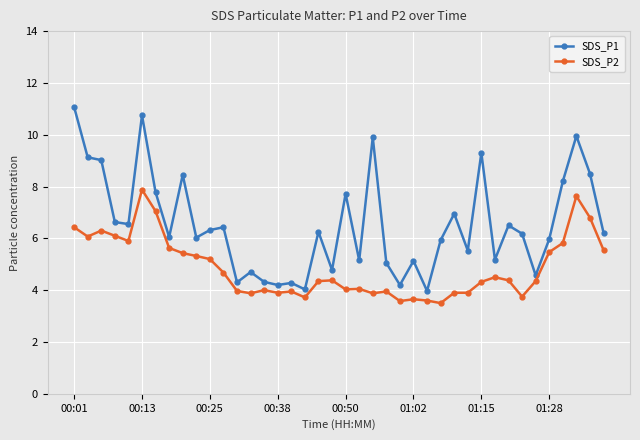

What is the smallest value displayed?

3.5